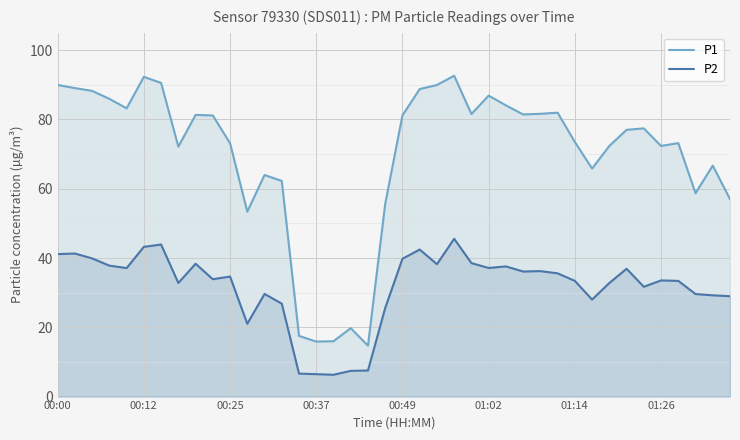

Rank the series by their maximum value, from highest to lowest.

P1, P2